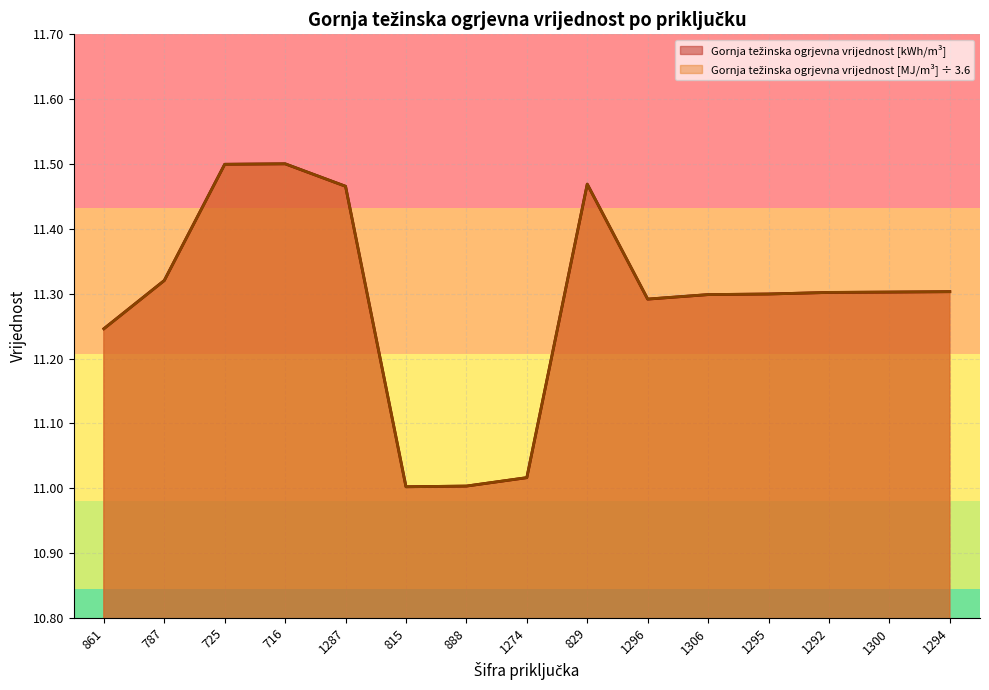

Which series has the widest spread of values?

Gornja težinska ogrjevna vrijednost [MJ/m3]